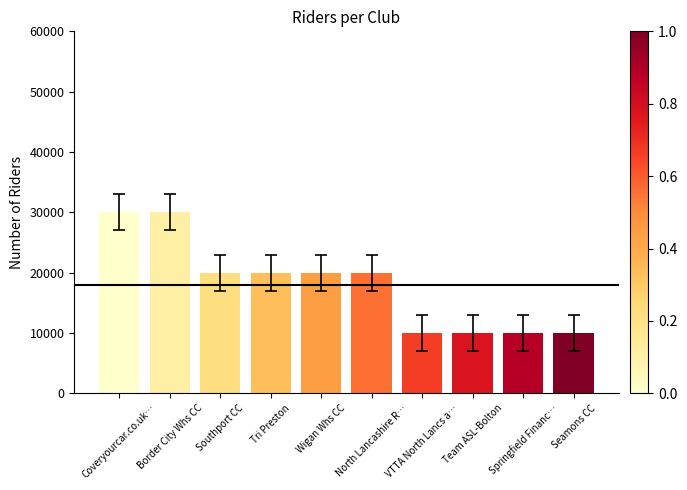

What is the difference between the values at Wigan Whs CC and Border City Whs CC?

10000